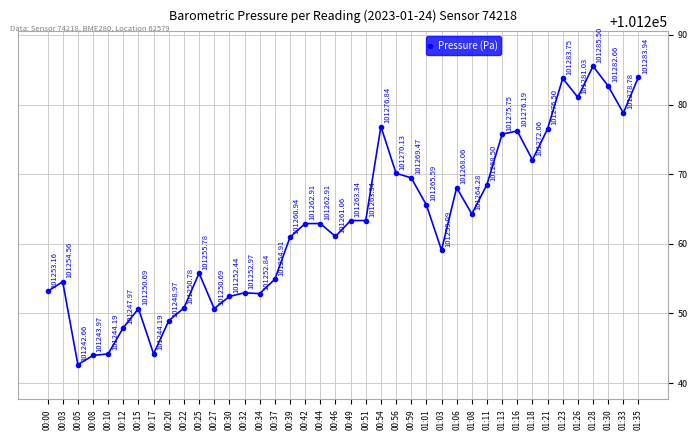

What is the sum of all values?

4050513.4